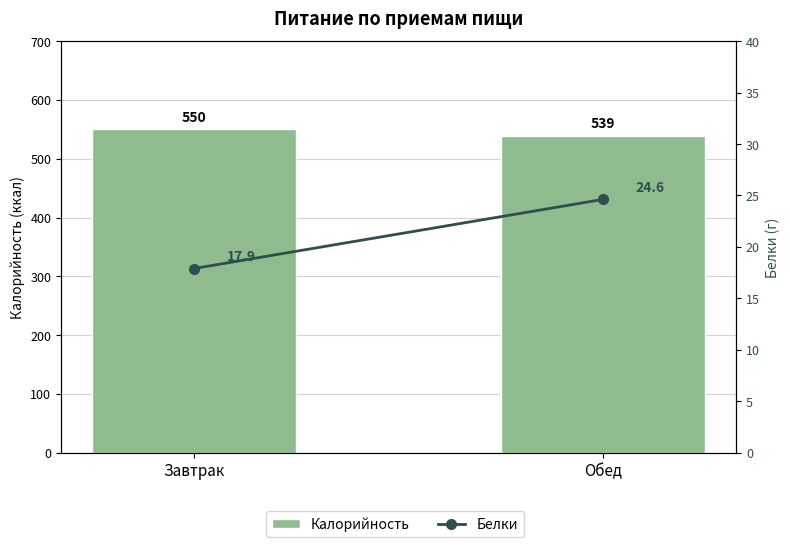

What is the average value of the Калорийность series?

544.7